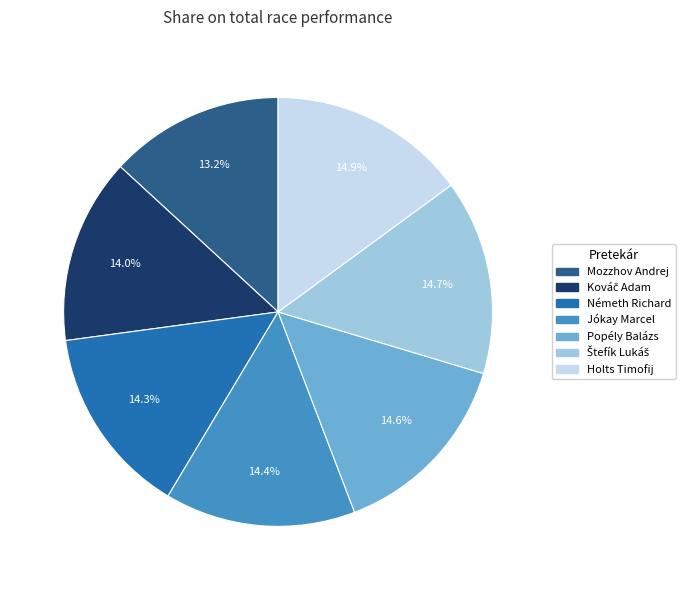

What is the smallest slice in the pie chart?

Mozzhov Andrej